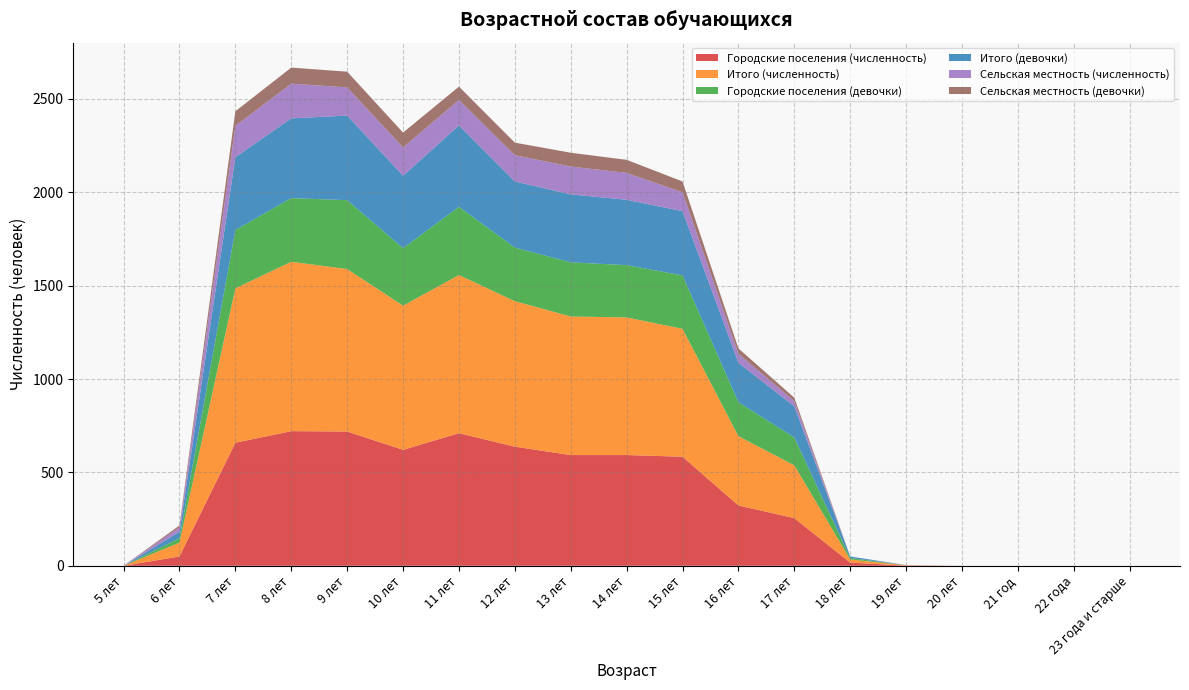

Reading right to left, extract all data points from this chart.

Городские поселения (численность): 0	0	0	0	1	17	255	323	584	593	593	638	710	621	719	721	659	50	0
Итого (численность): 0	0	0	0	2	17	283	371	685	737	742	779	847	772	870	907	827	74	0
Городские поселения (девочки): 0	0	0	0	0	8	149	182	286	280	290	287	365	308	369	341	312	24	0
Итого (девочки): 0	0	0	0	0	8	167	211	344	350	364	354	436	388	453	427	390	34	0
Сельская местность (численность): 0	0	0	0	1	0	28	48	101	144	149	141	137	151	151	186	168	24	0
Сельская местность (девочки): 0	0	0	0	0	0	18	29	58	70	74	67	71	80	84	86	78	10	0